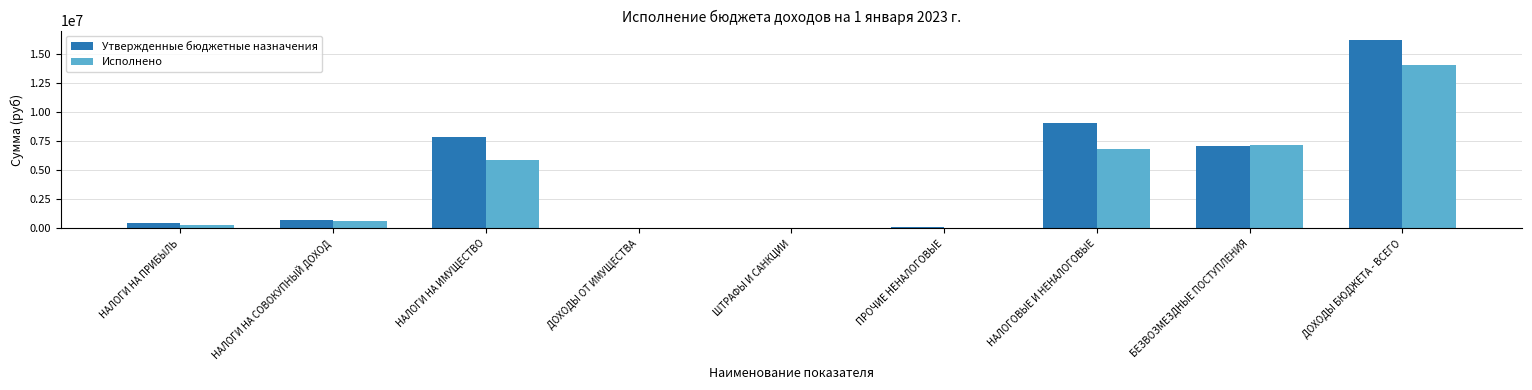

At which label does Утвержденные бюджетные назначения reach its peak?

ДОХОДЫ БЮДЖЕТА - ВСЕГО